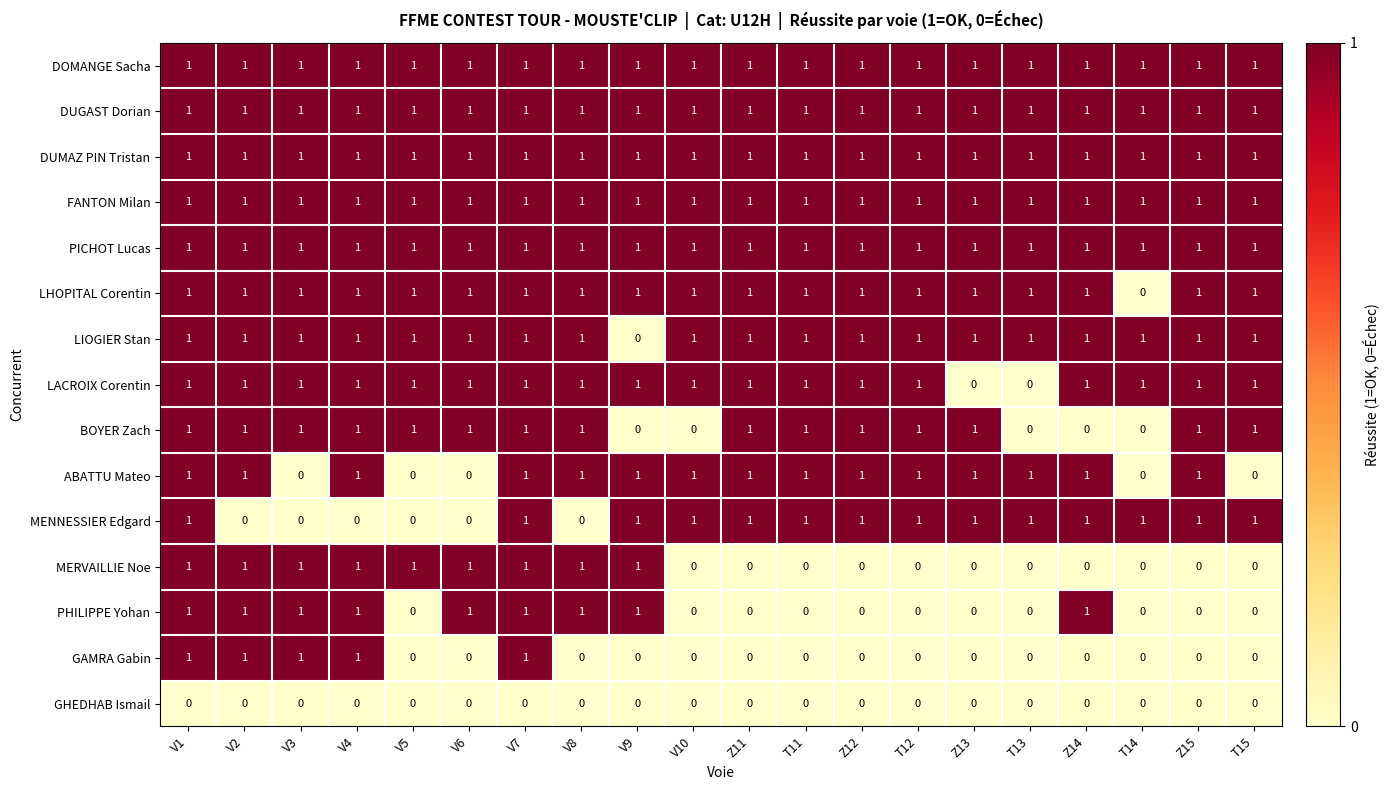

At how many categories does at least one series exceed 0?

20